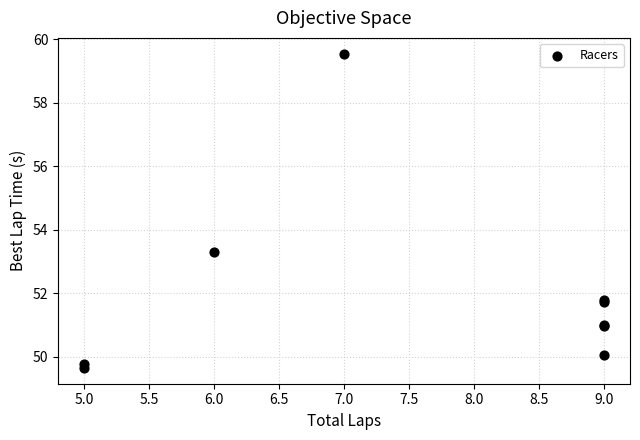

What Y value in the scatter plot is closest to 54?

53.3